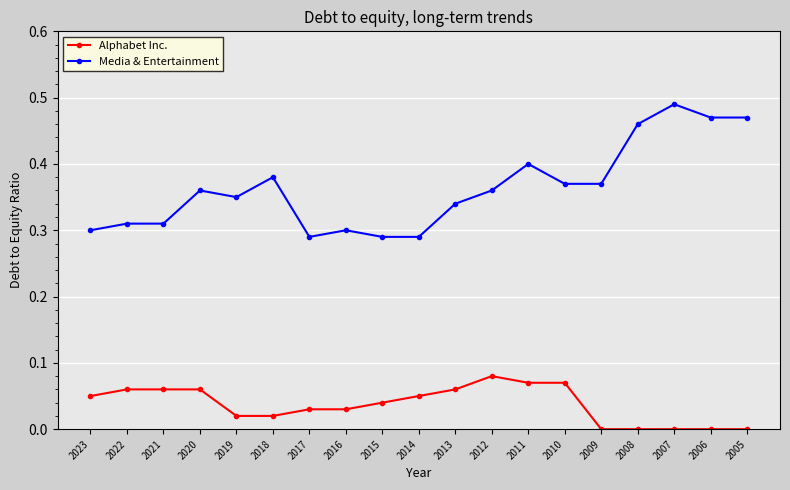

What is the sum of the Media & Entertainment values at 2021 and 2008?

0.8